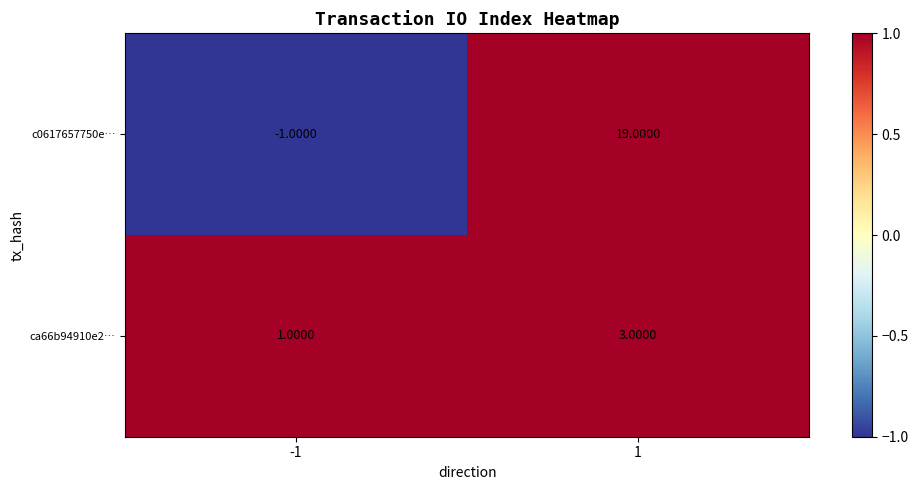

What is the difference between the maximum and minimum values in the c0617657750e… series?

20